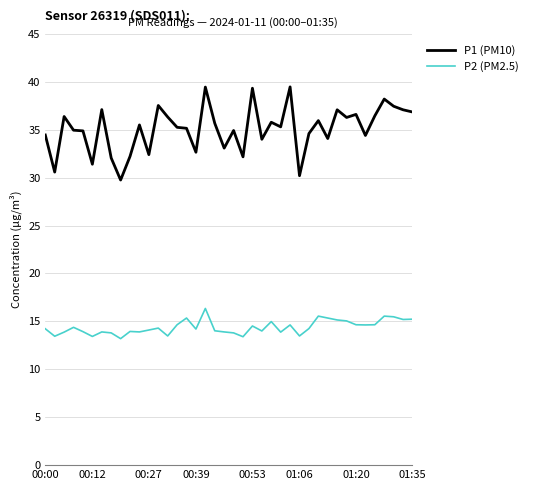

Which series has the largest total across all categories?

P1 (PM10)